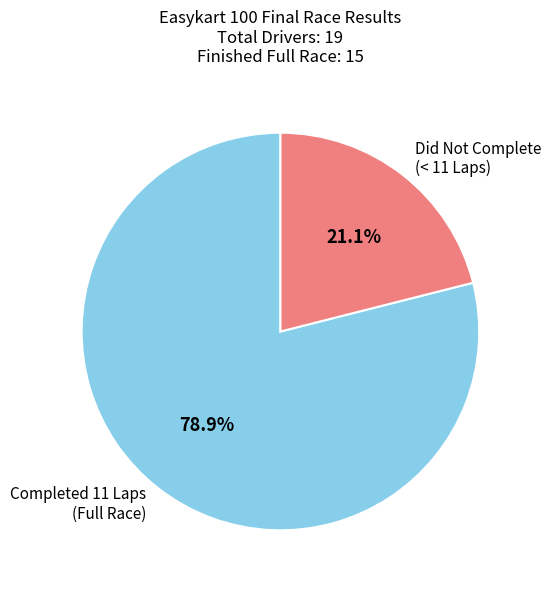

Count the number of slices in the pie.

2